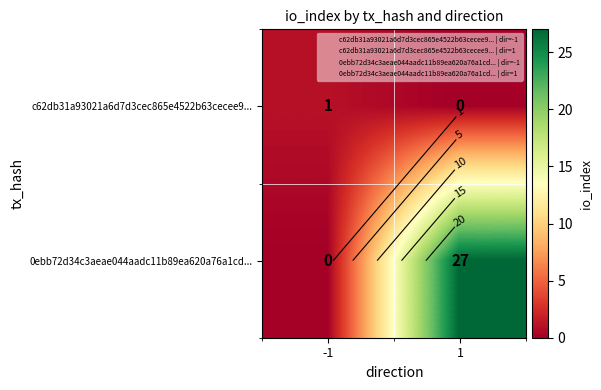

Rank the series by their average value, from lowest to highest.

c62db31a93021a6d7d3cec865e4522b63cecee9..., 0ebb72d34c3aeae044aadc11b89ea620a76a1cd...